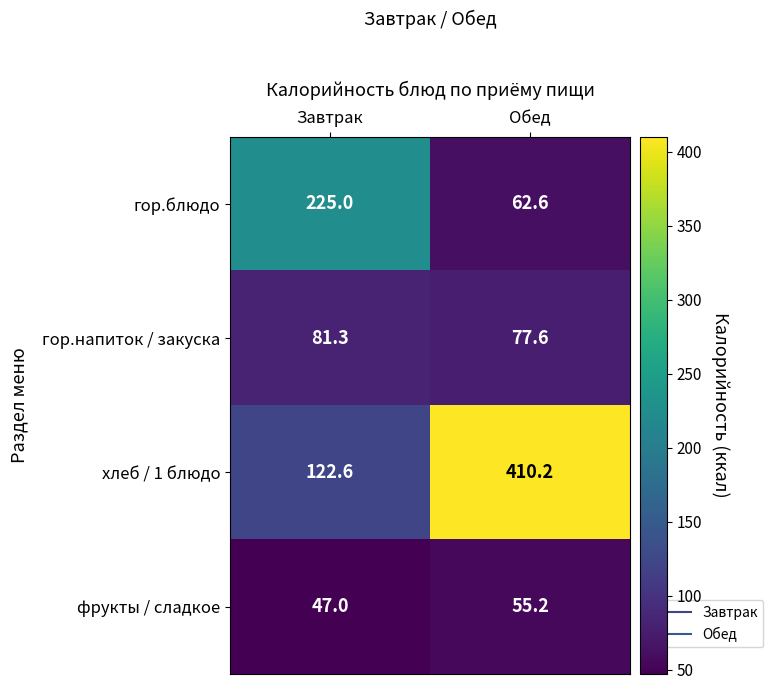

Which category has the lowest value across all series?

Завтрак